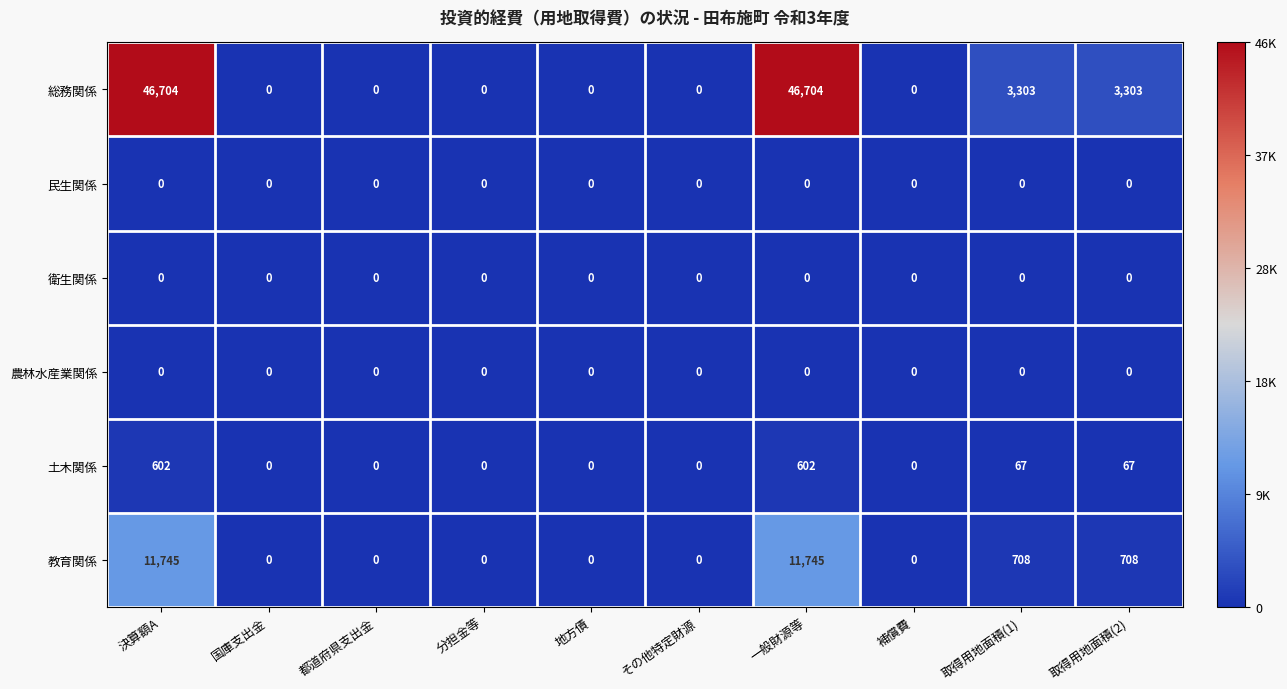

Which series has the largest total across all categories?

総務関係